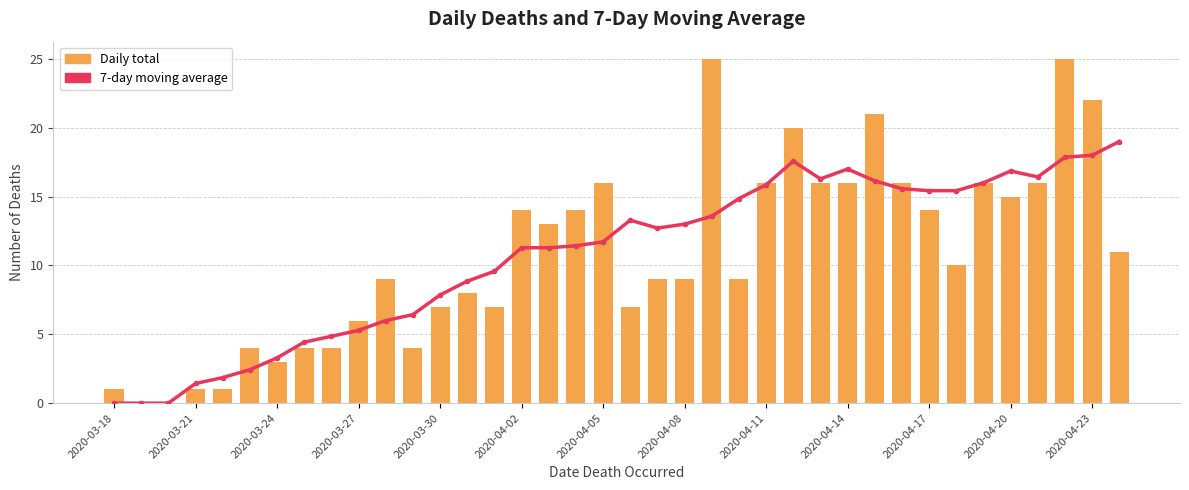

The 7-day moving average series shows 13.3 at 19. True or false?

True